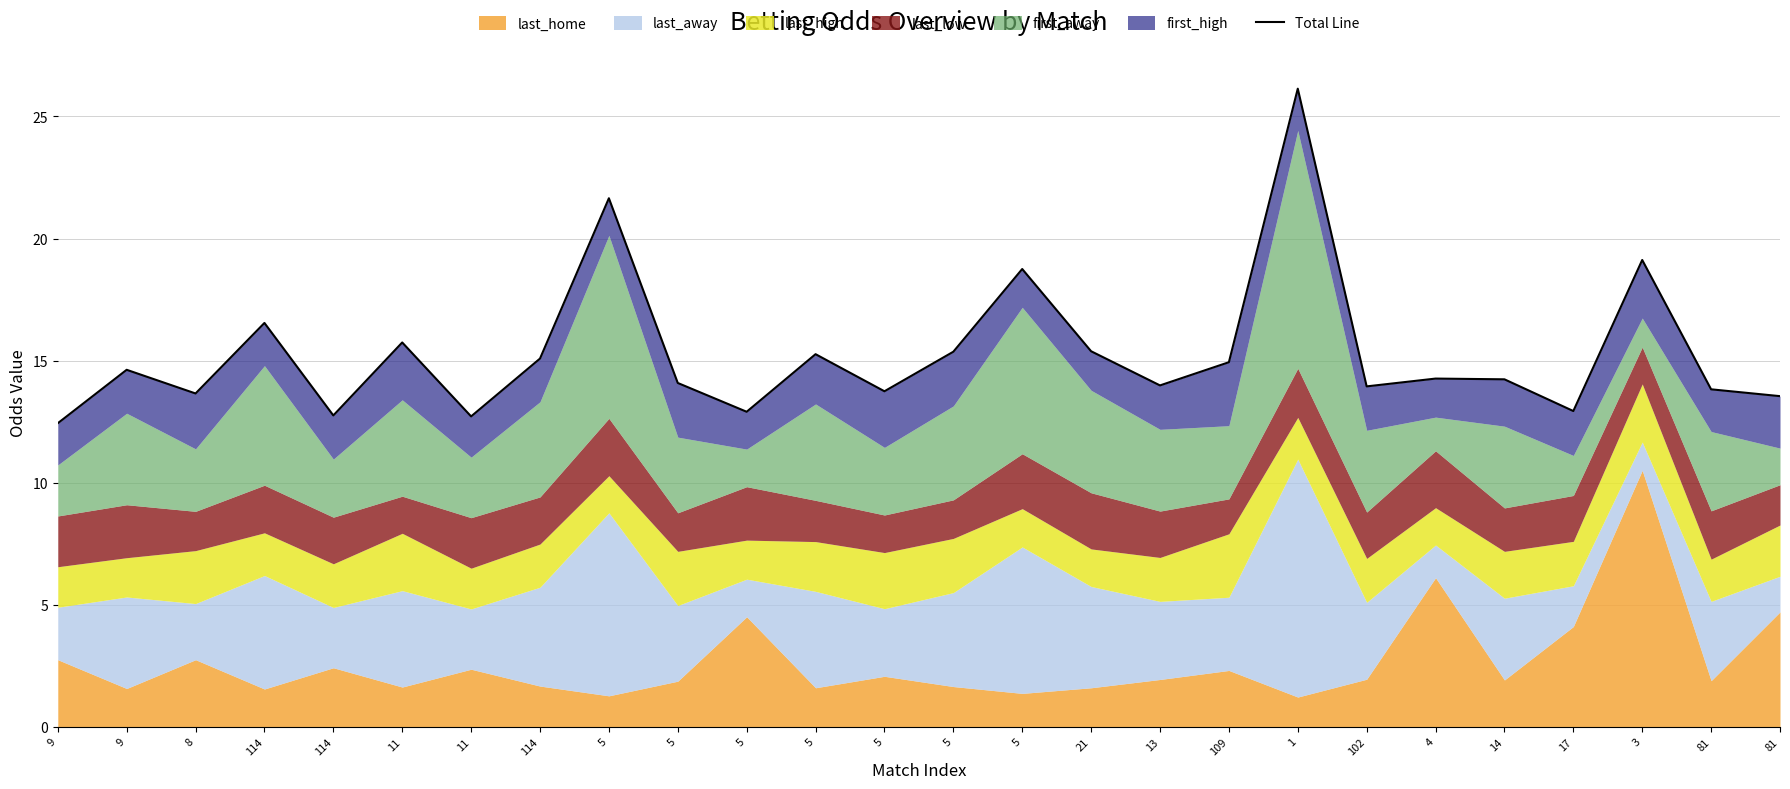

How many interior local valleys (lower than both neighbors) does the data have?

8